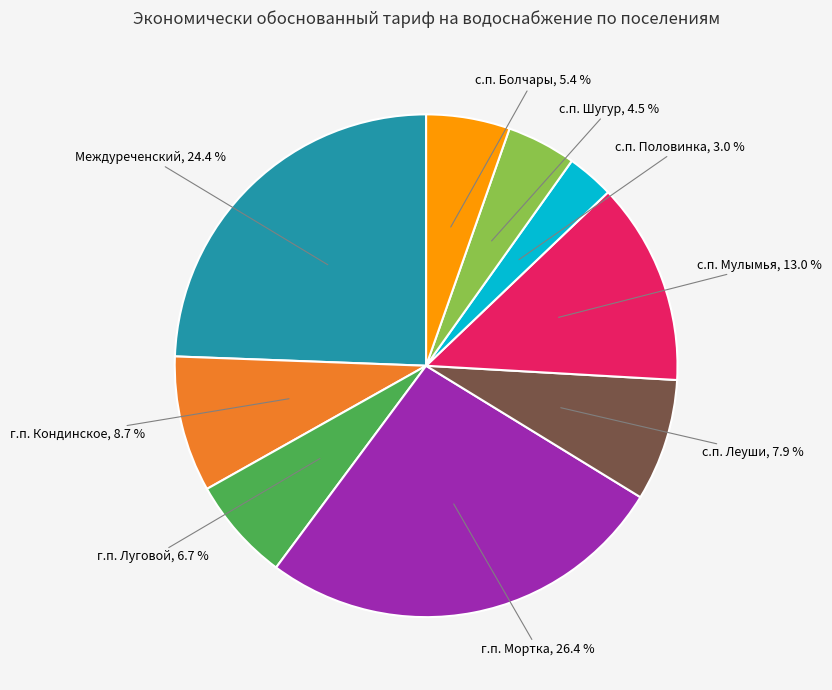

Is there any slice that represents more than half of the pie?

No